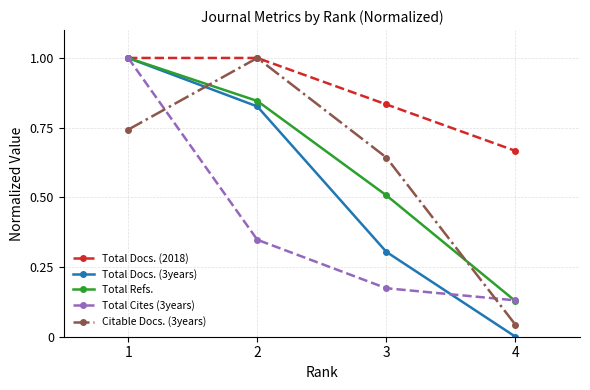

Is this an area chart (filled region under the line)?

No